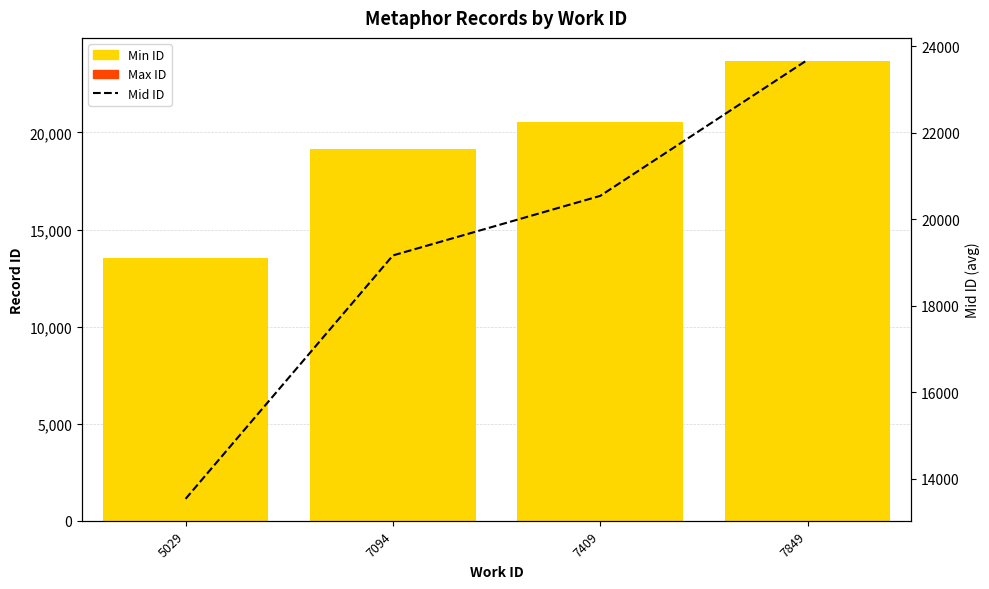

How many Max ID values are between 1 and 19?

4